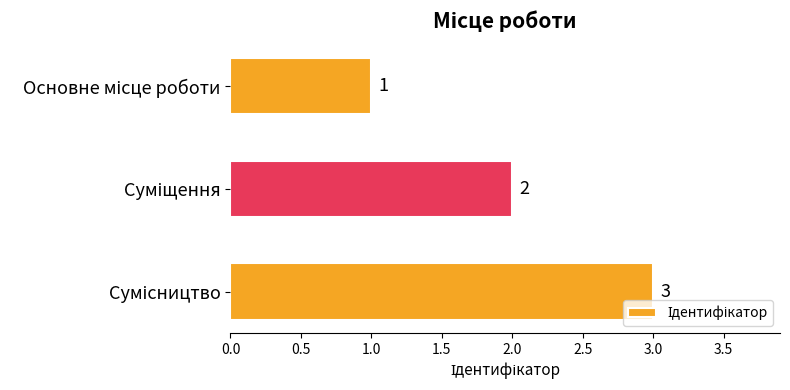

Count the values in the range 1 to 3.

3